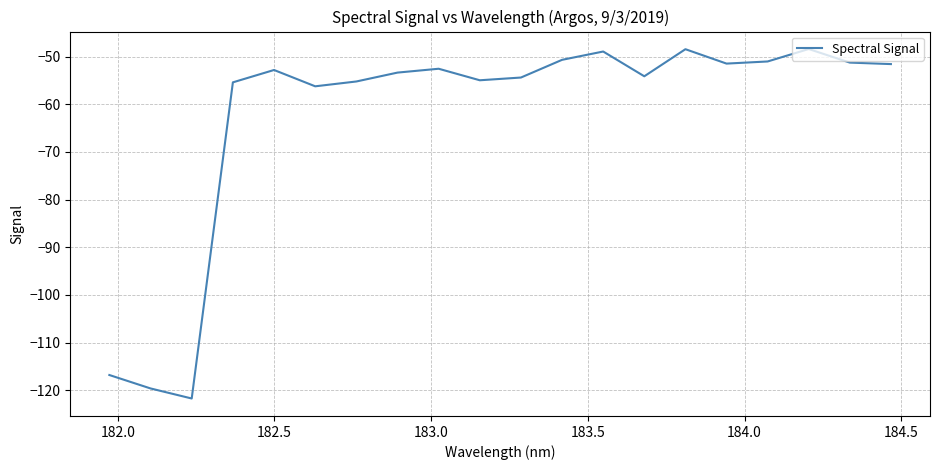

What is the minimum value shown in the chart?

-121.7